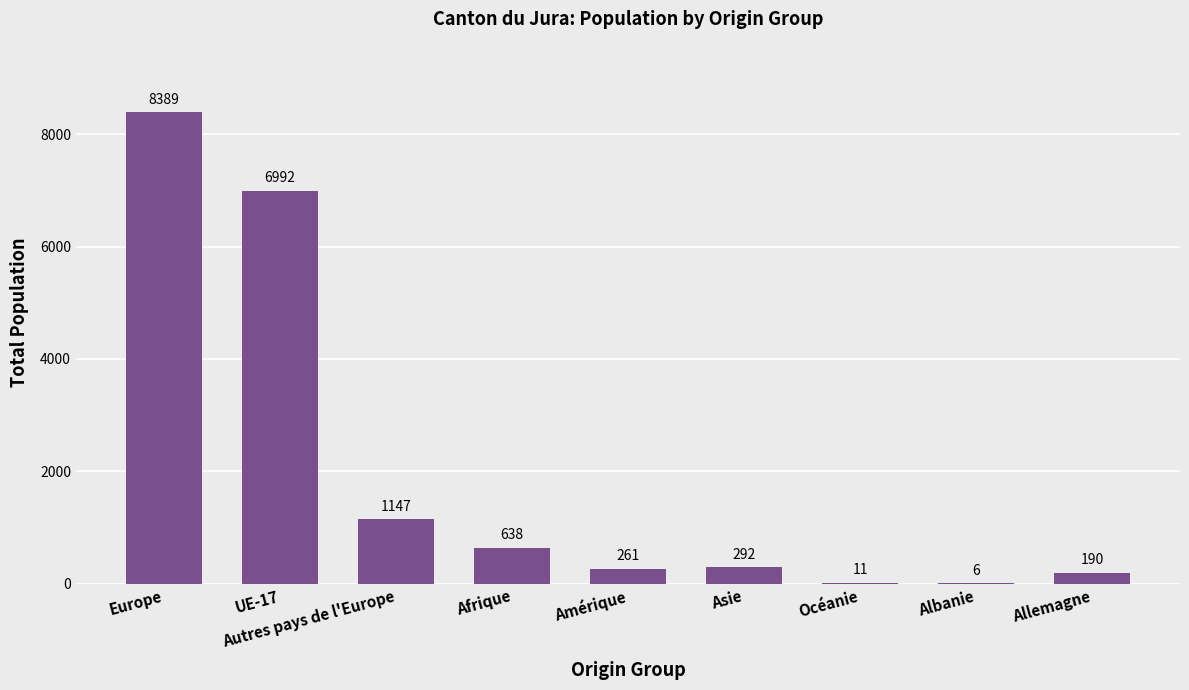

What is the difference between the values at Amérique and Océanie?

250